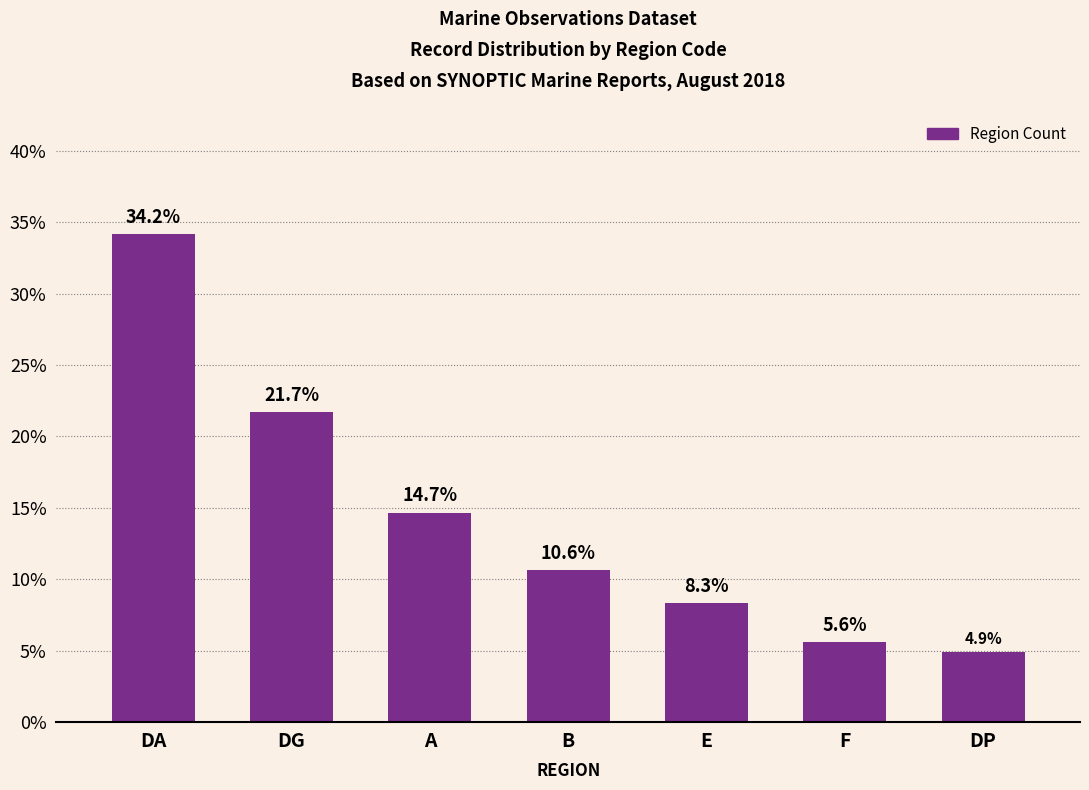

What is the difference between the values at DP and B?

5.7